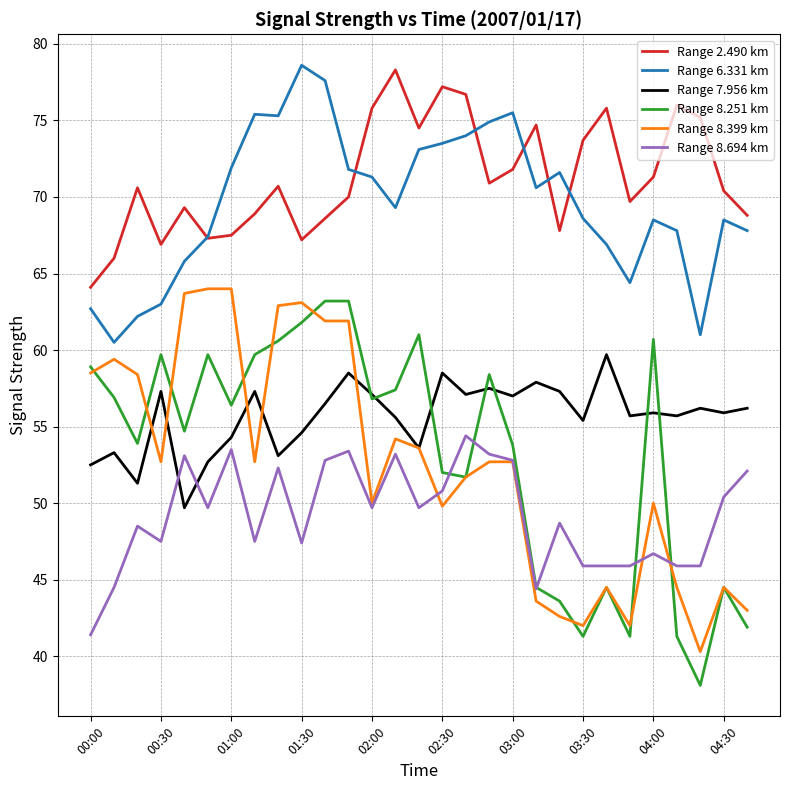

What is the minimum value for Range 6.331 km?

60.5